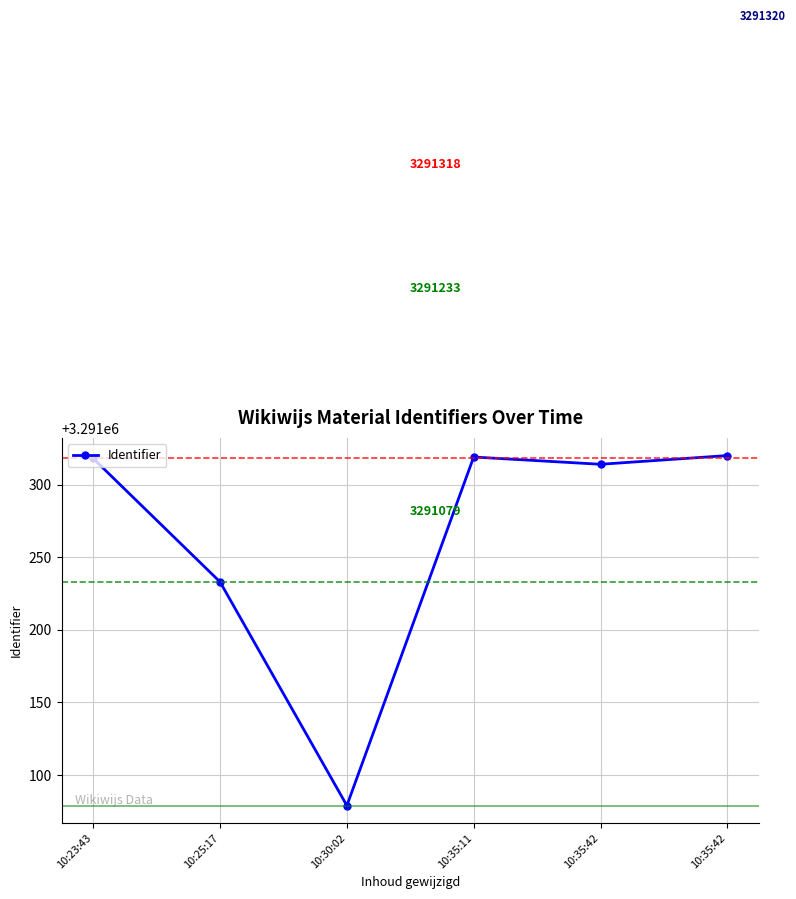

How many lines are shown in the chart?

1